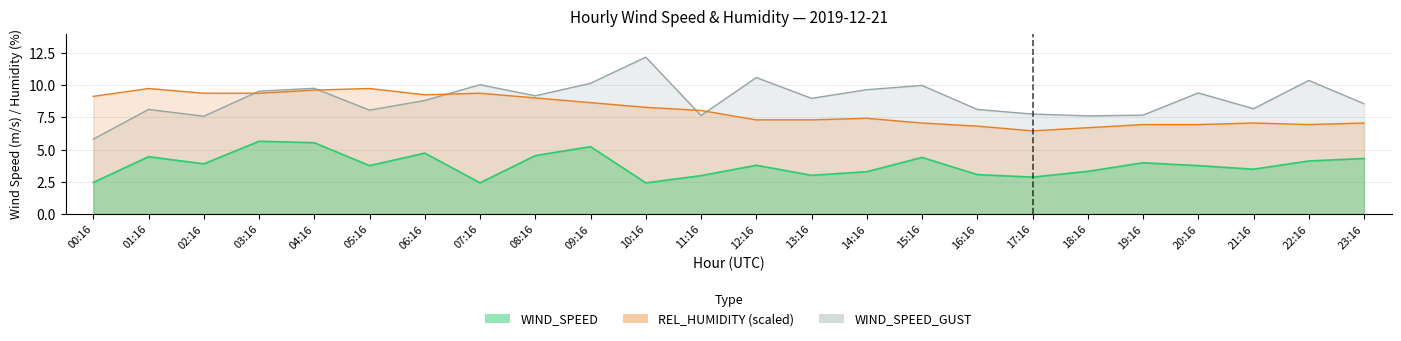

What is the label of the 10th point from the right?

14:16